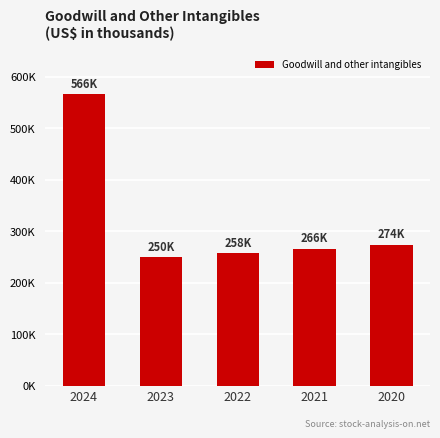

List the labels in order of value, smallest first.

2023, 2022, 2021, 2020, 2024